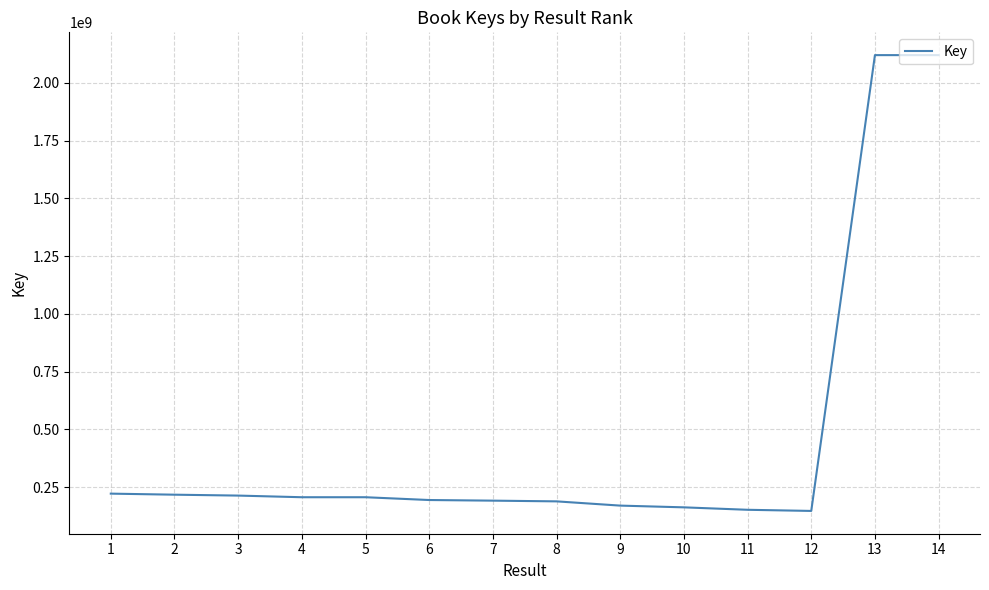

Approximately how many times larger is the value at 14 compared to 13?

1.0